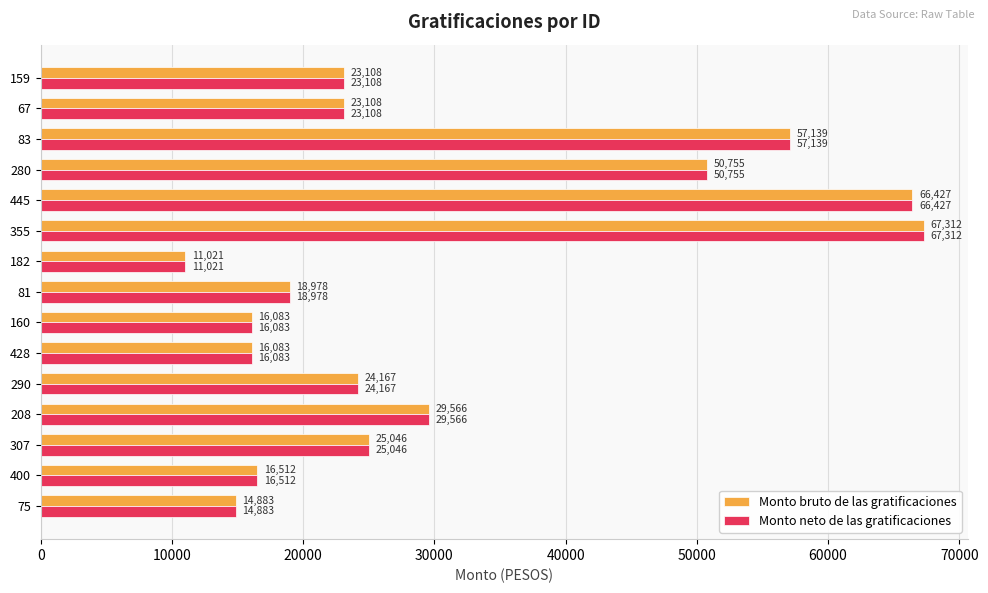

What is the approximate value of Monto neto de las gratificaciones at 307?

25046.1